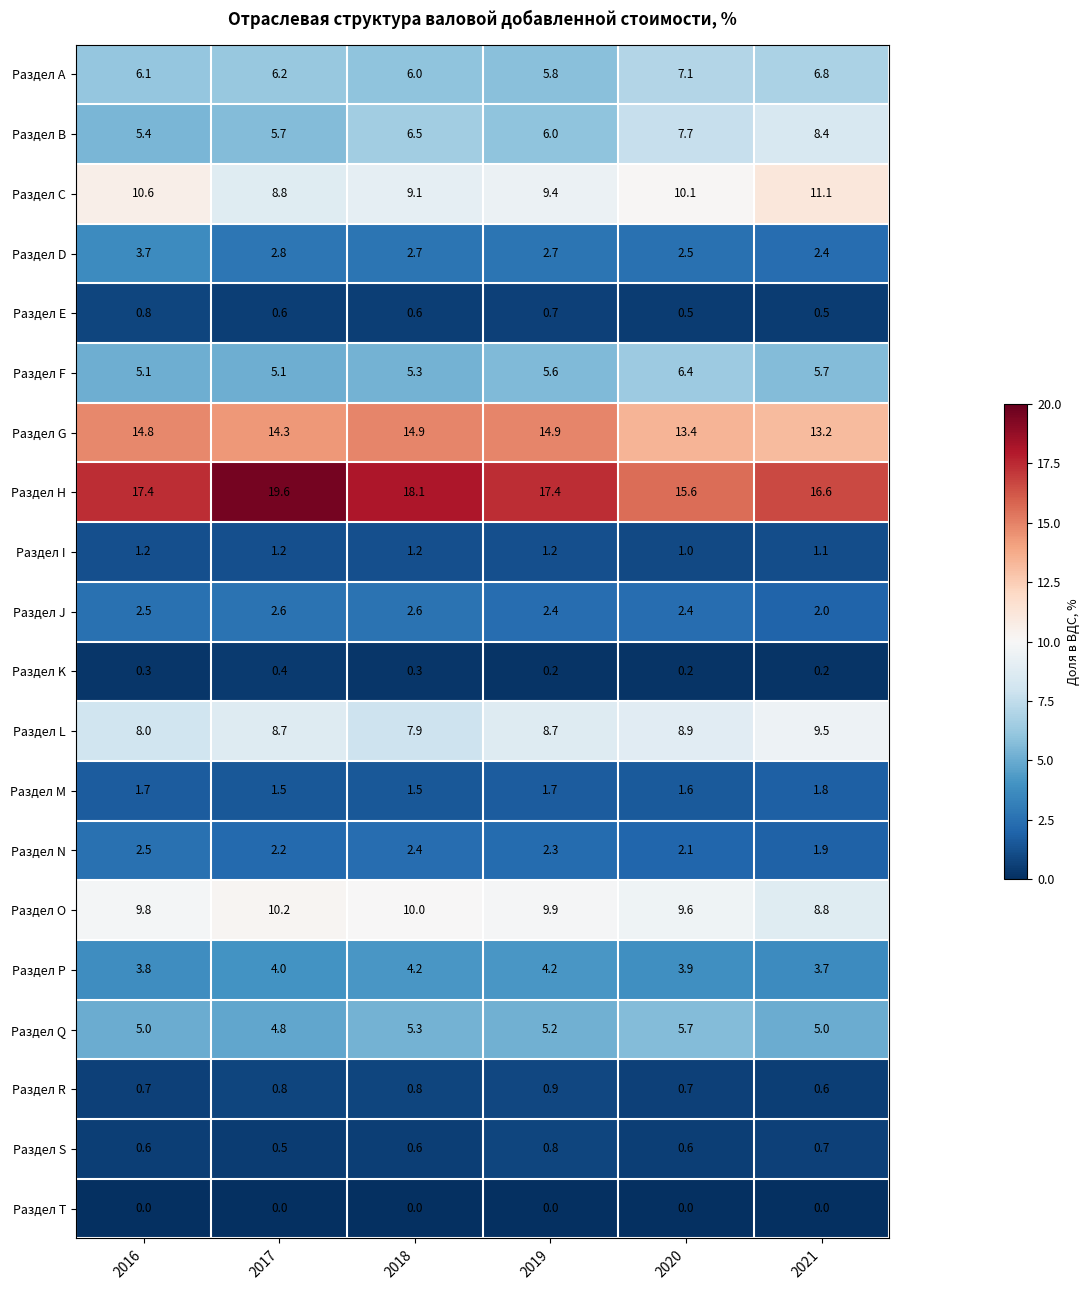

Is it true that Раздел N equals 2.1 at 2020?

True